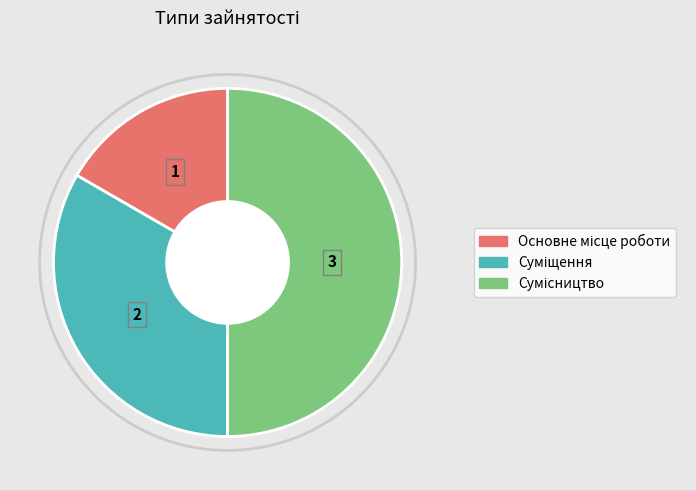

Count the number of slices in the pie.

3